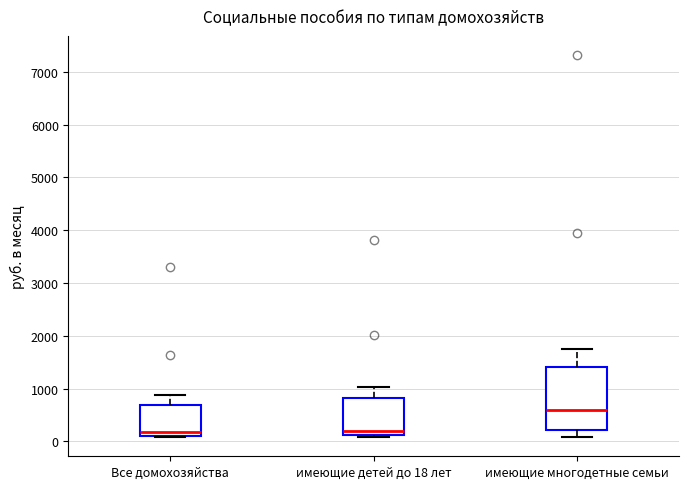

Which box's median line is the highest?

имеющие многодетные семьи